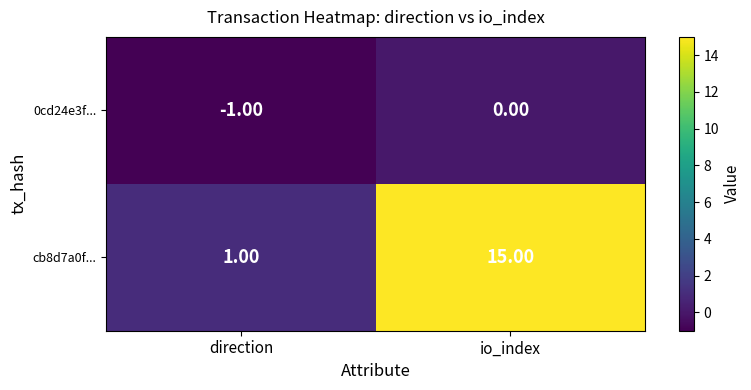

What is the total value across all series at io_index?

15